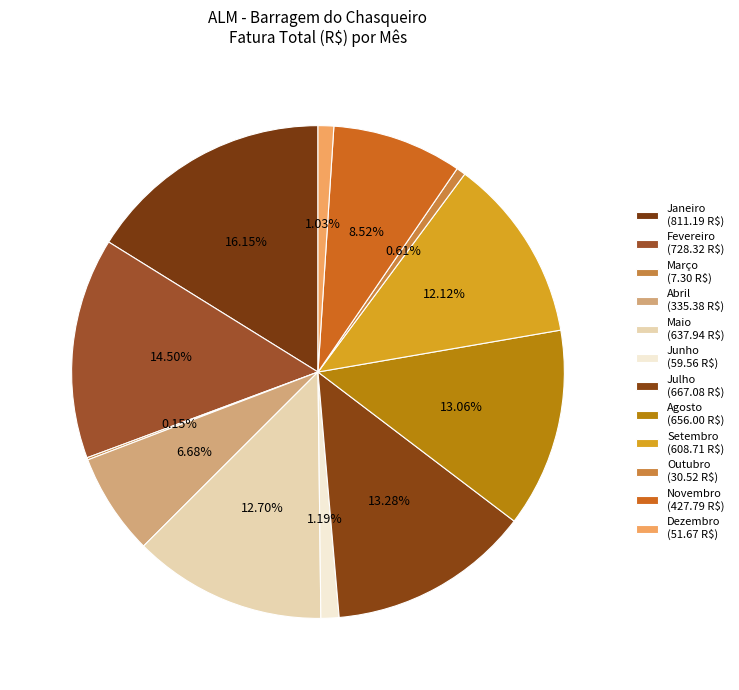

What percentage do Abril and Maio together represent?

19.4%